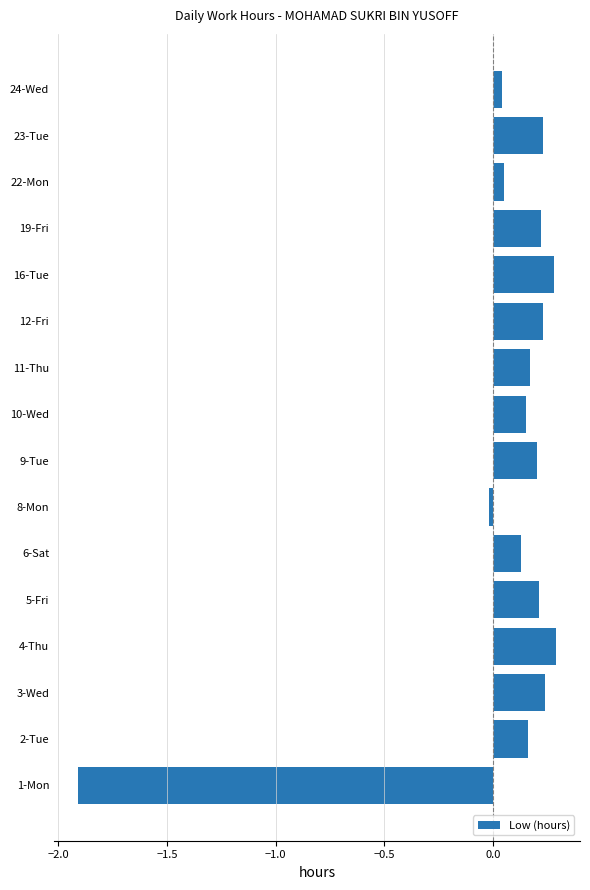

What is the maximum value shown in the chart?

0.3